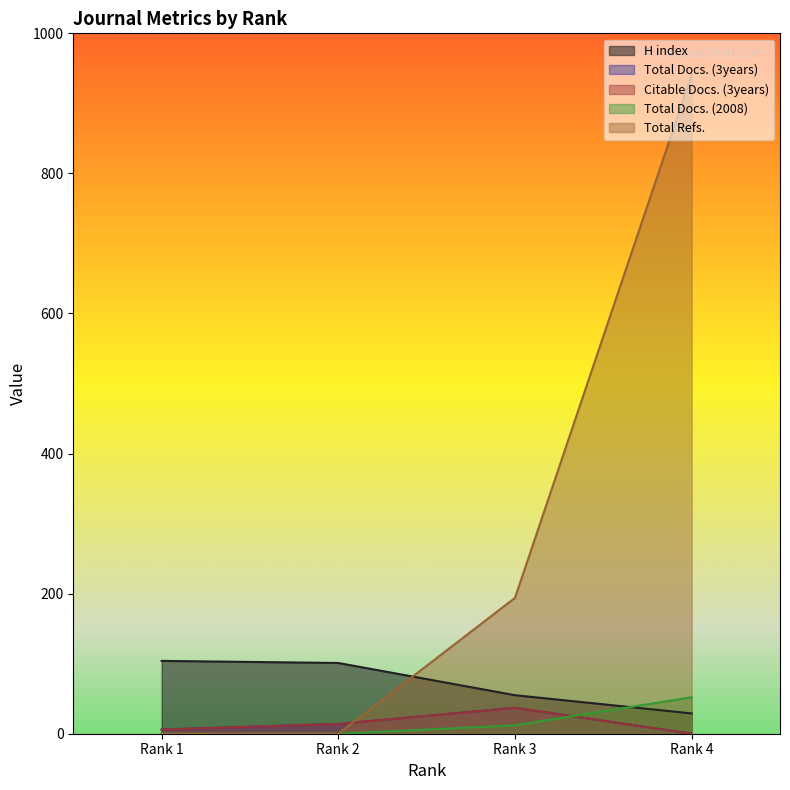

Reading right to left, transcribe all the data shown in this chart.

H index: 29	55	101	104
Total Docs. (3years): 0	37	14	6
Citable Docs. (3years): 0	37	14	6
Total Docs. (2008): 52	12	0	0
Total Refs.: 941	194	0	0